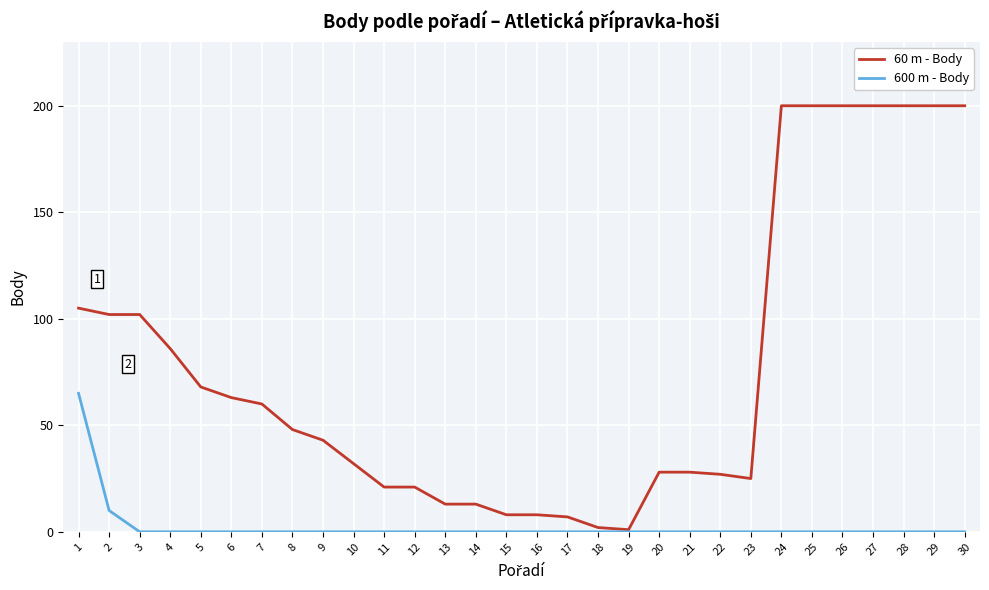

What is the greatest value displayed?

200